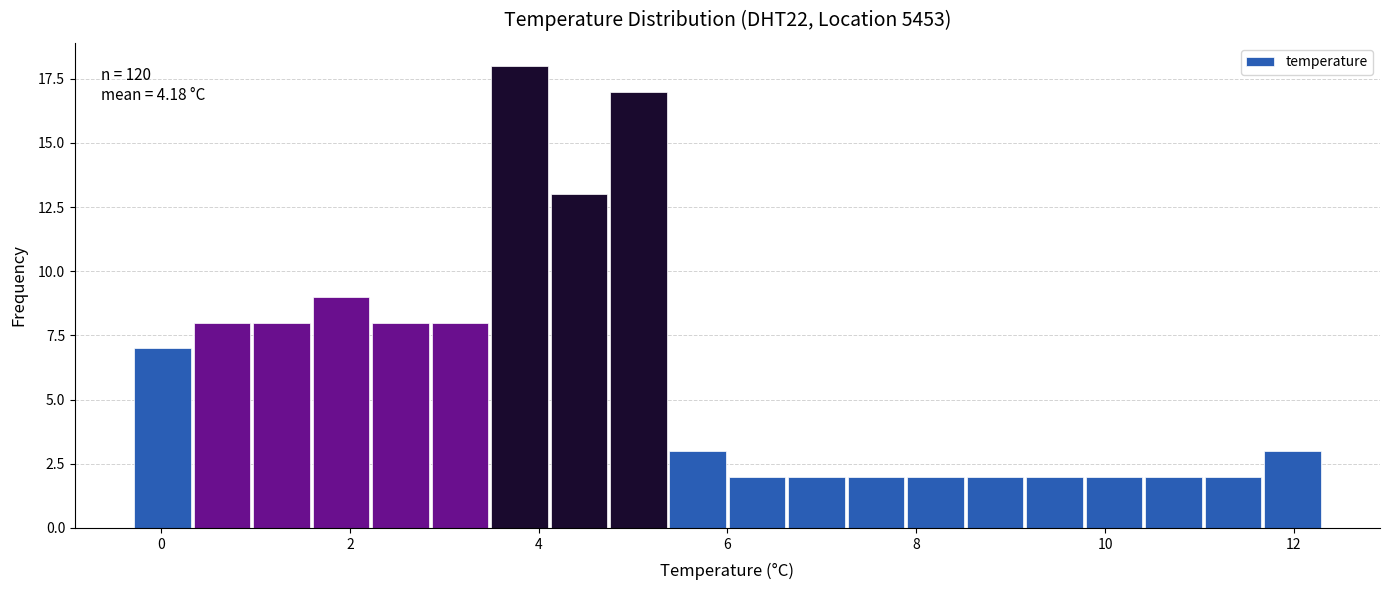

Read against the x-axis, roughly where is the centre of the tallest bar?

3.8